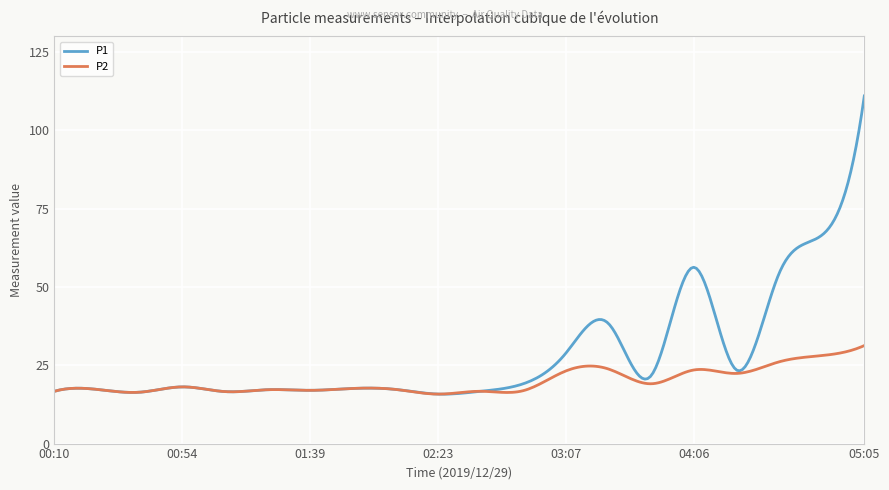

What is the maximum value shown in the chart?

111.0